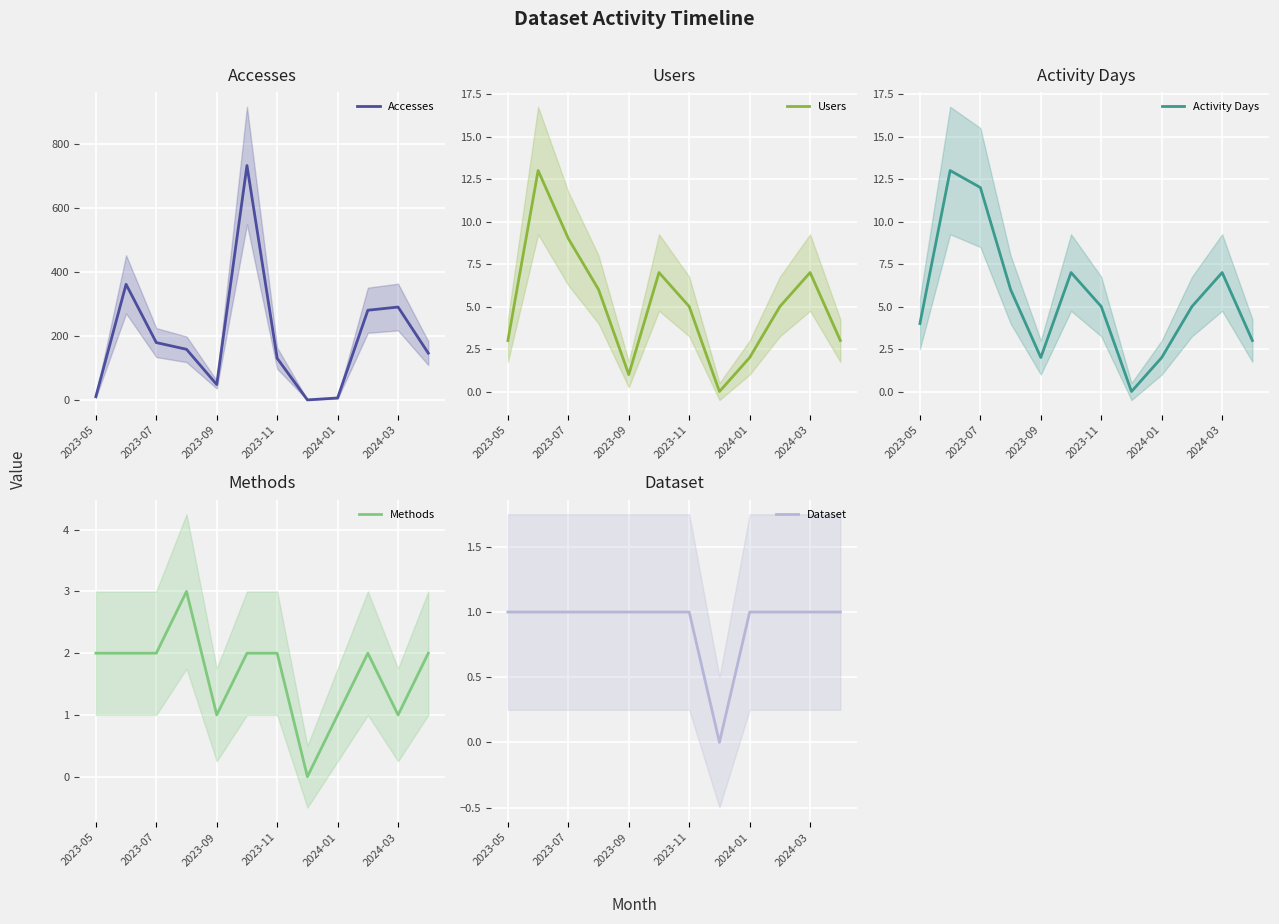

What is the difference between the Methods values at 7 and 9?

2